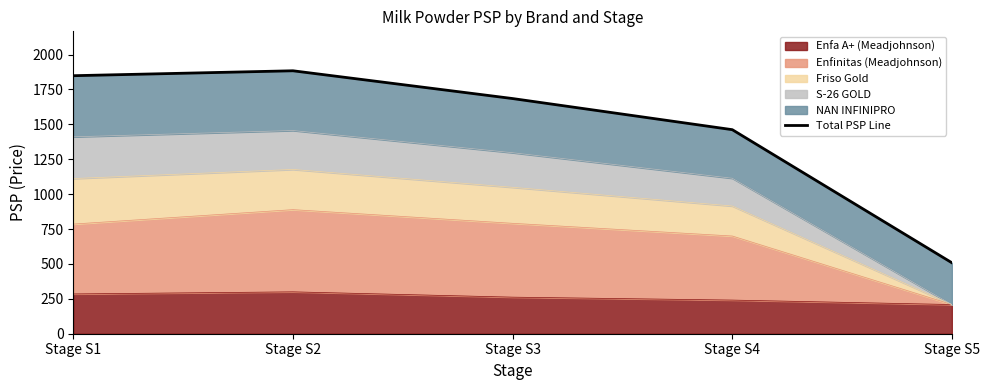

True or false: the data shows 1685.0 at Stage S3.

True